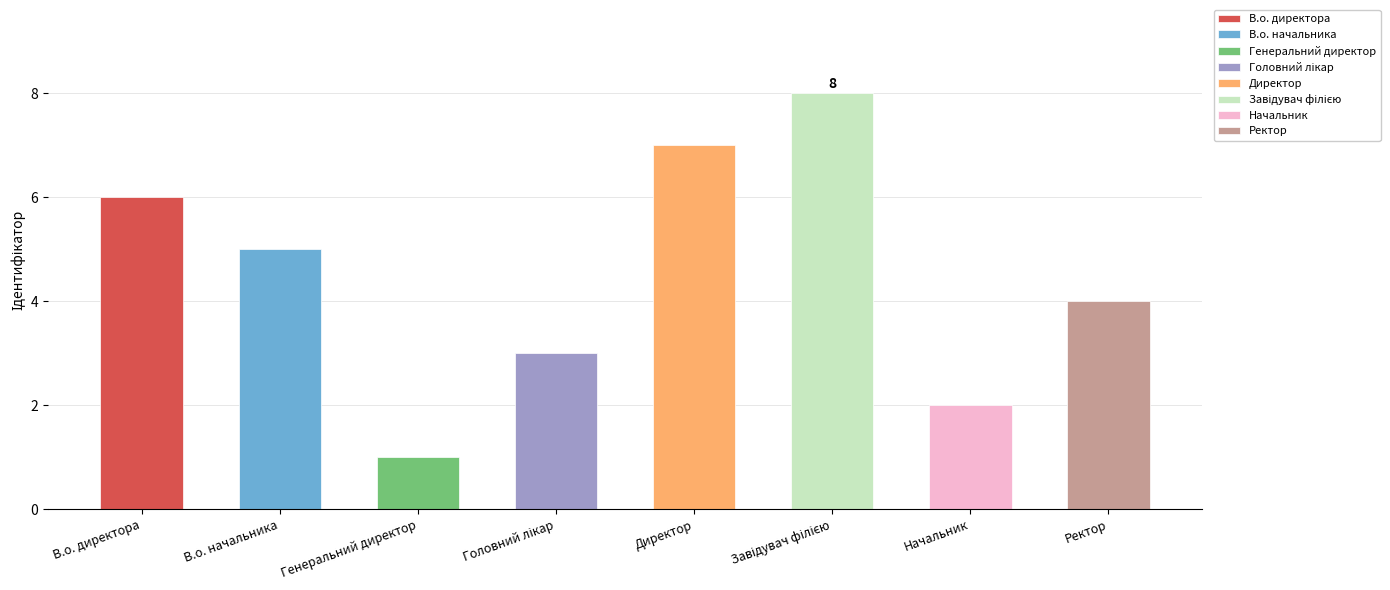

What is the minimum value shown in the chart?

1